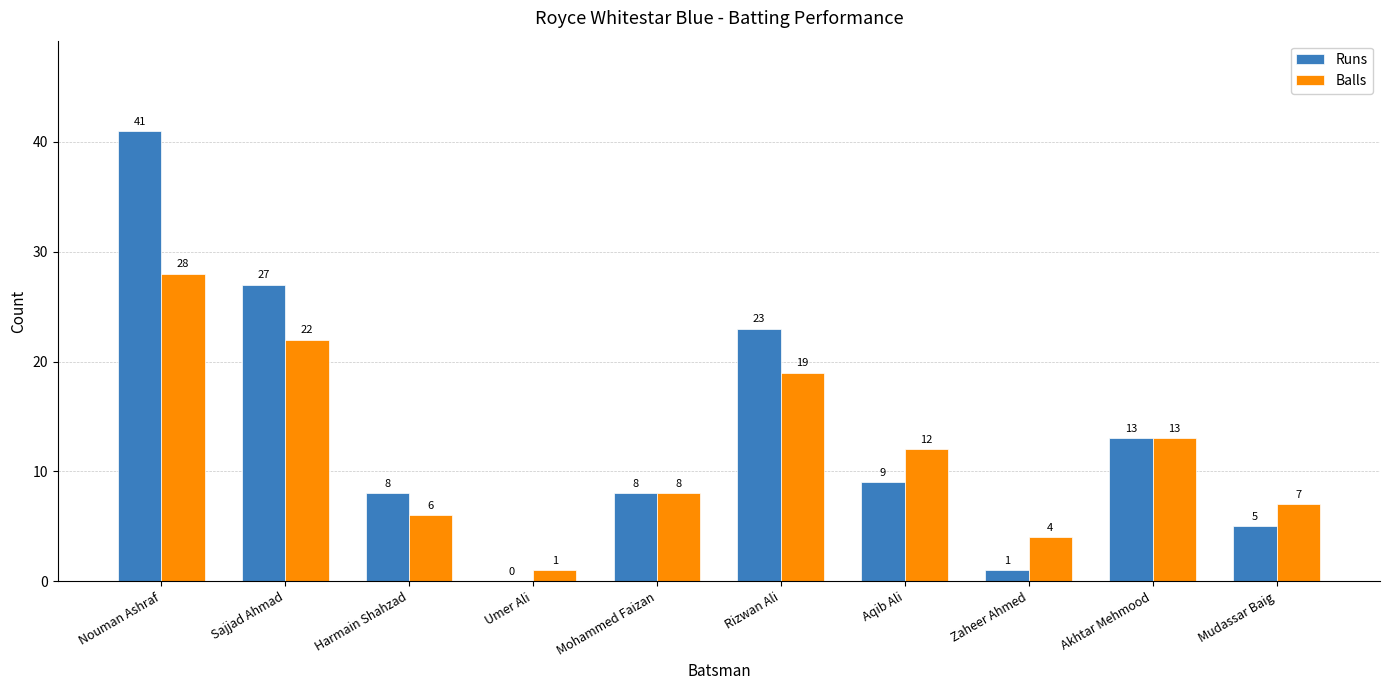

At which category is the sum across all series the highest?

Nouman Ashraf